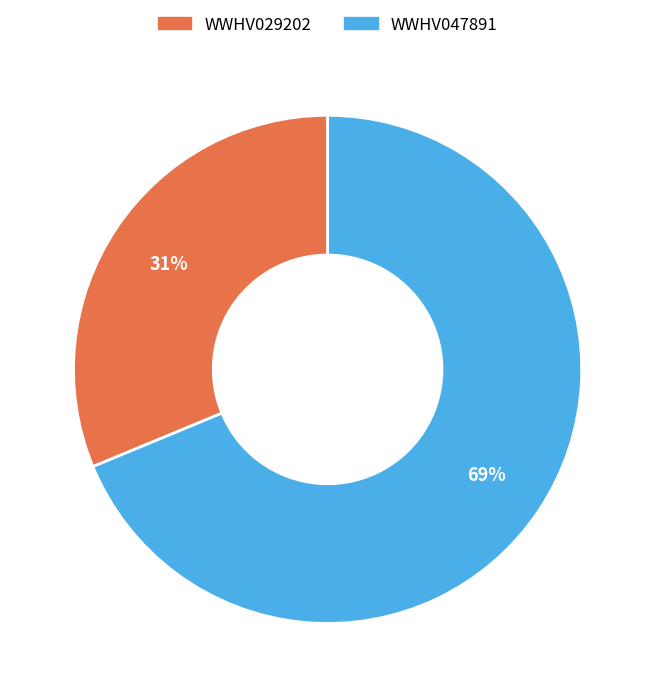

Between WWHV047891 and WWHV029202, which is larger?

WWHV047891